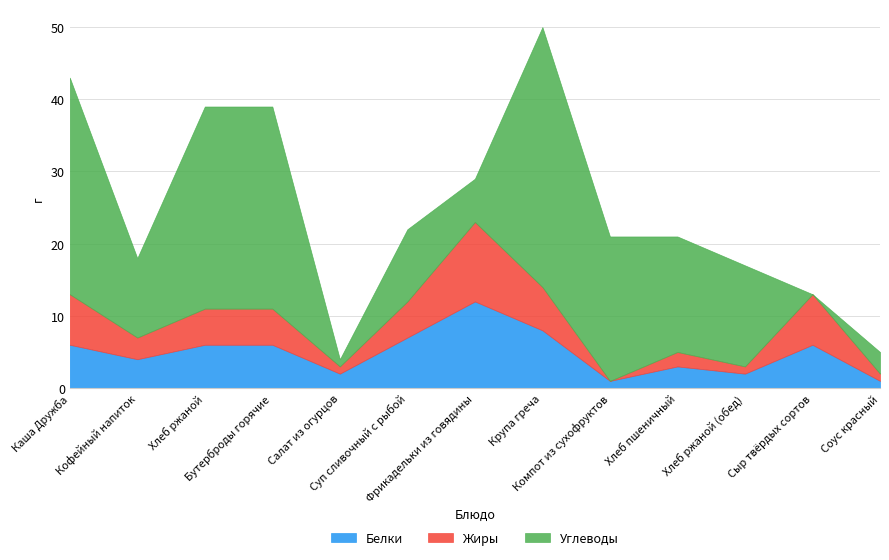

What is the difference between the maximum and minimum values in the Жиры series?

11